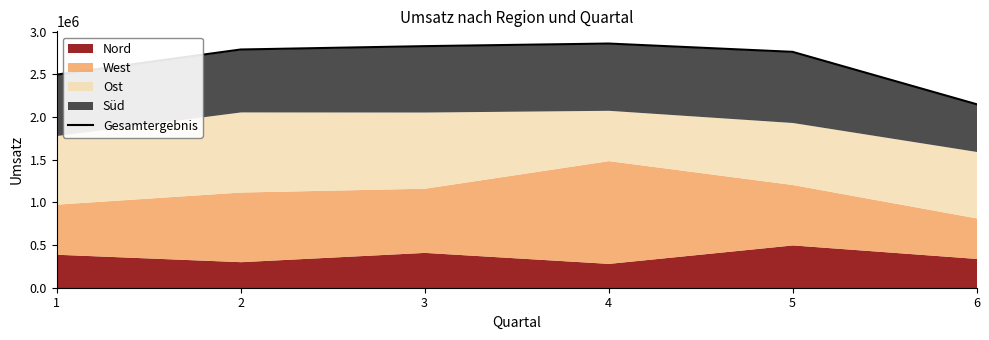

Rank the categories by value from highest to lowest.

4, 3, 2, 5, 1, 6